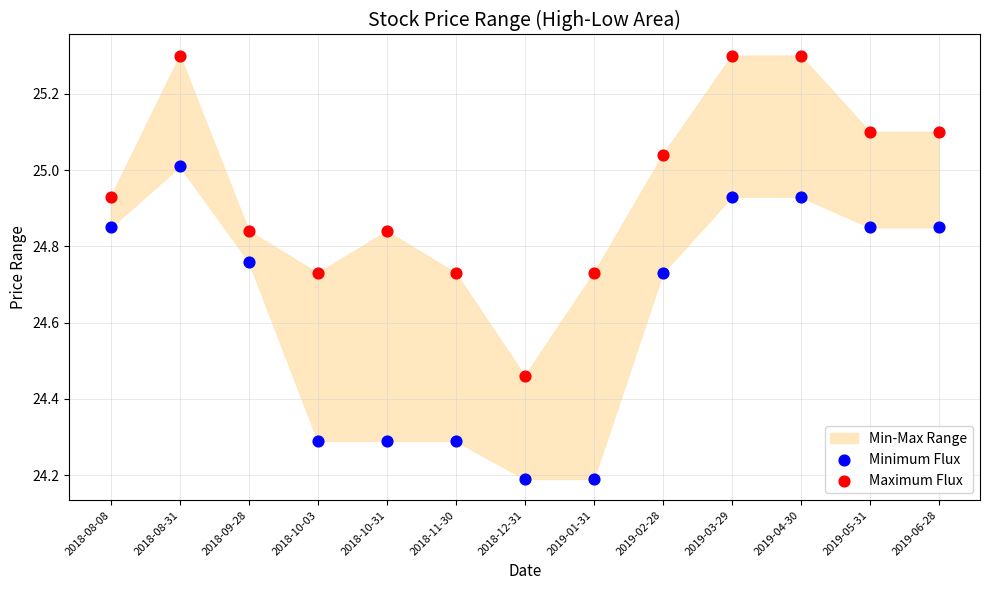

Which series has the largest Y range (max minus min)?

Maximum Flux